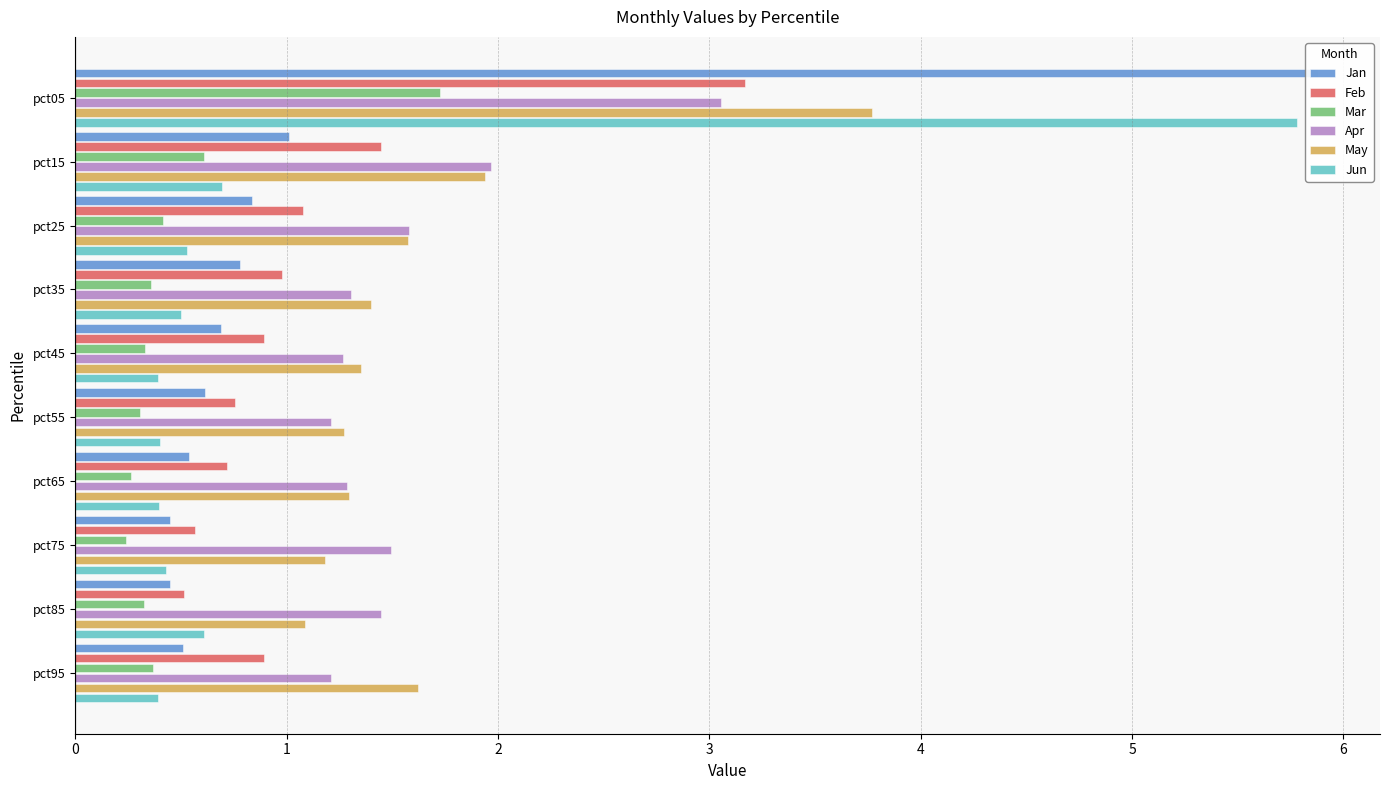

What is the value of the Jun bar at the 6th from the left?

0.4